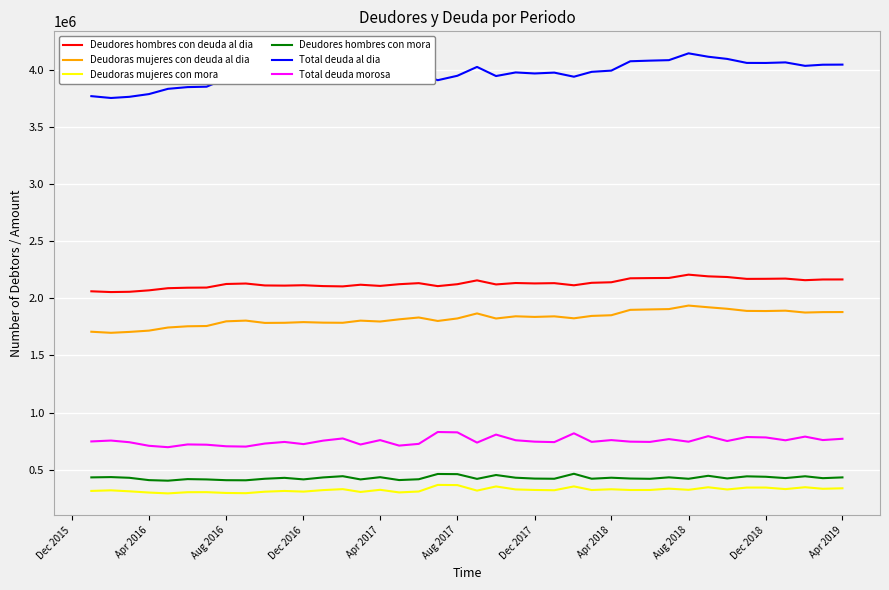

Which series has the widest spread of values?

Total deuda al dia